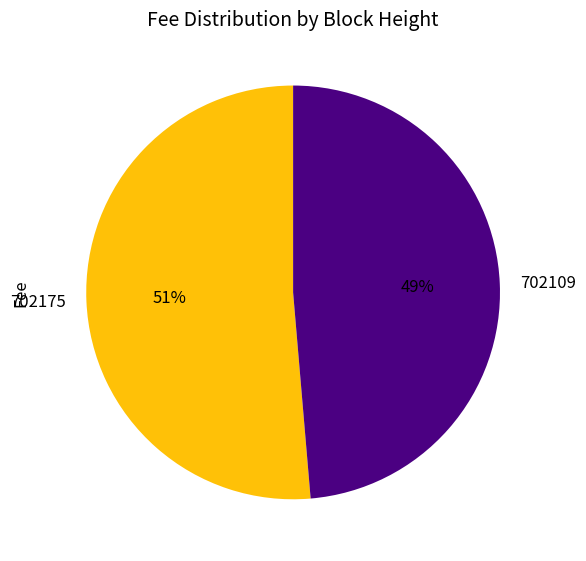

What is the largest slice in the pie chart?

702175